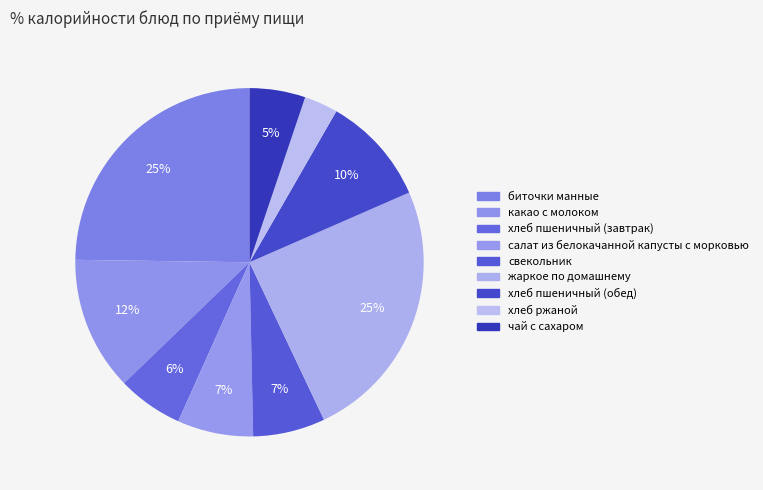

How many segments does this pie chart have?

9